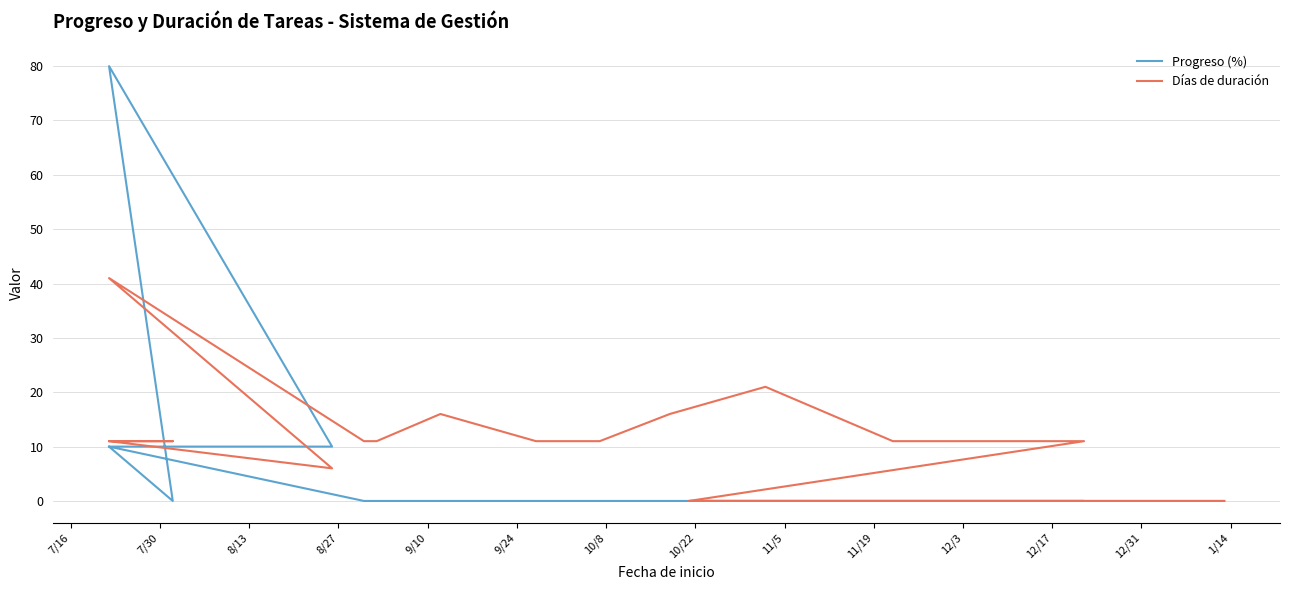

What is the total value across all series at 12/17?

21